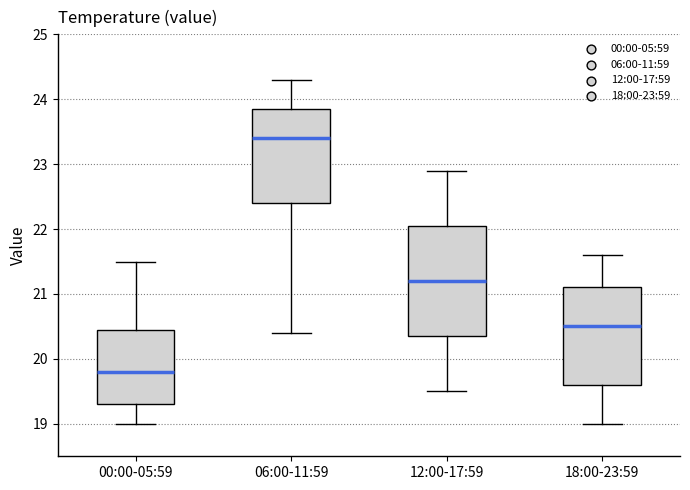

Reading left to right, transcribe this box plot: for each box, give where its median line is, the range the box spans, and where its two whiskers end, as read against the y-axis. The values are not printed on the chart, so give them approximately, as read against the axis.

00:00-05:59: median 19.8, box 19.3 to 20.5, whiskers 19.0 to 21.5
06:00-11:59: median 23.4, box 22.4 to 23.9, whiskers 20.4 to 24.3
12:00-17:59: median 21.2, box 20.4 to 22.1, whiskers 19.5 to 22.9
18:00-23:59: median 20.5, box 19.6 to 21.1, whiskers 19.0 to 21.6